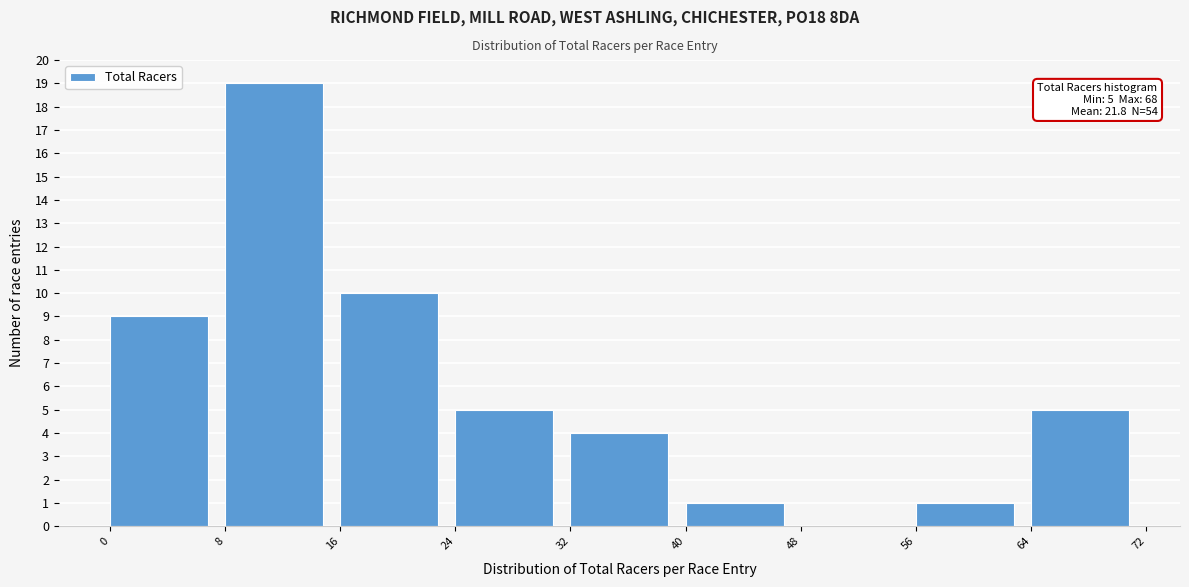

Which range on the x-axis has the tallest bar?

8 to 16